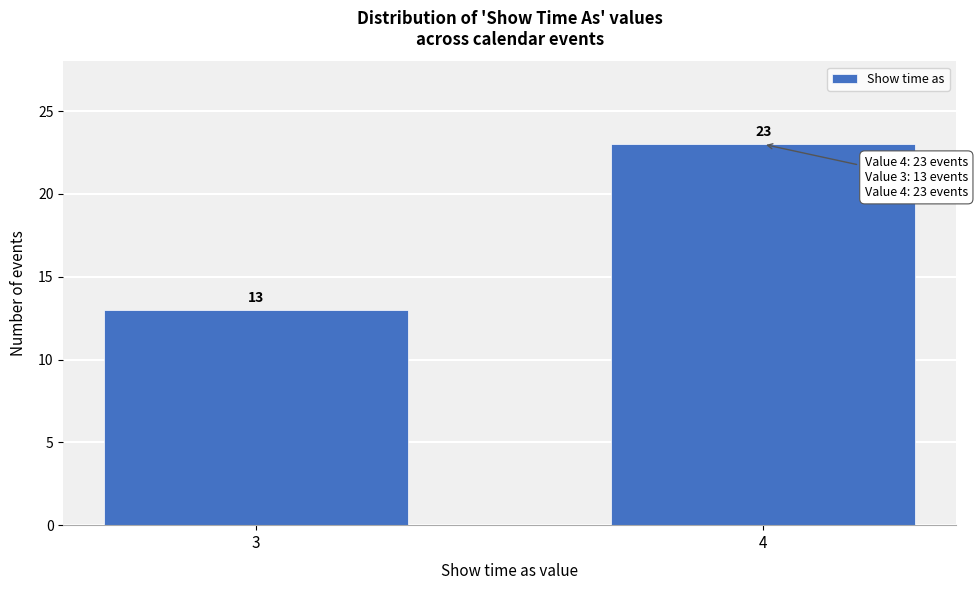

Reading left to right, what are all the values shown in this chart?

13	23